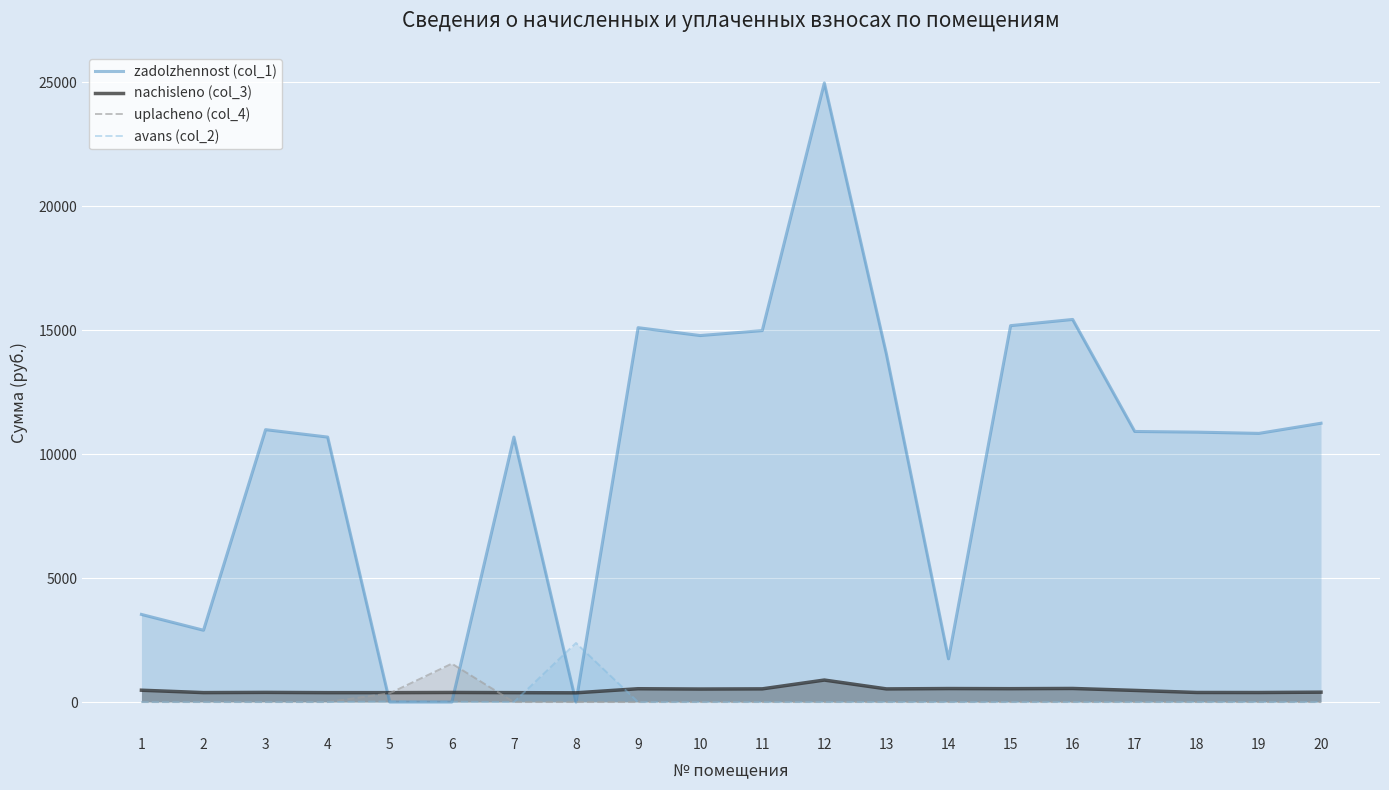

Does the chart display data point markers on the line(s)?

No